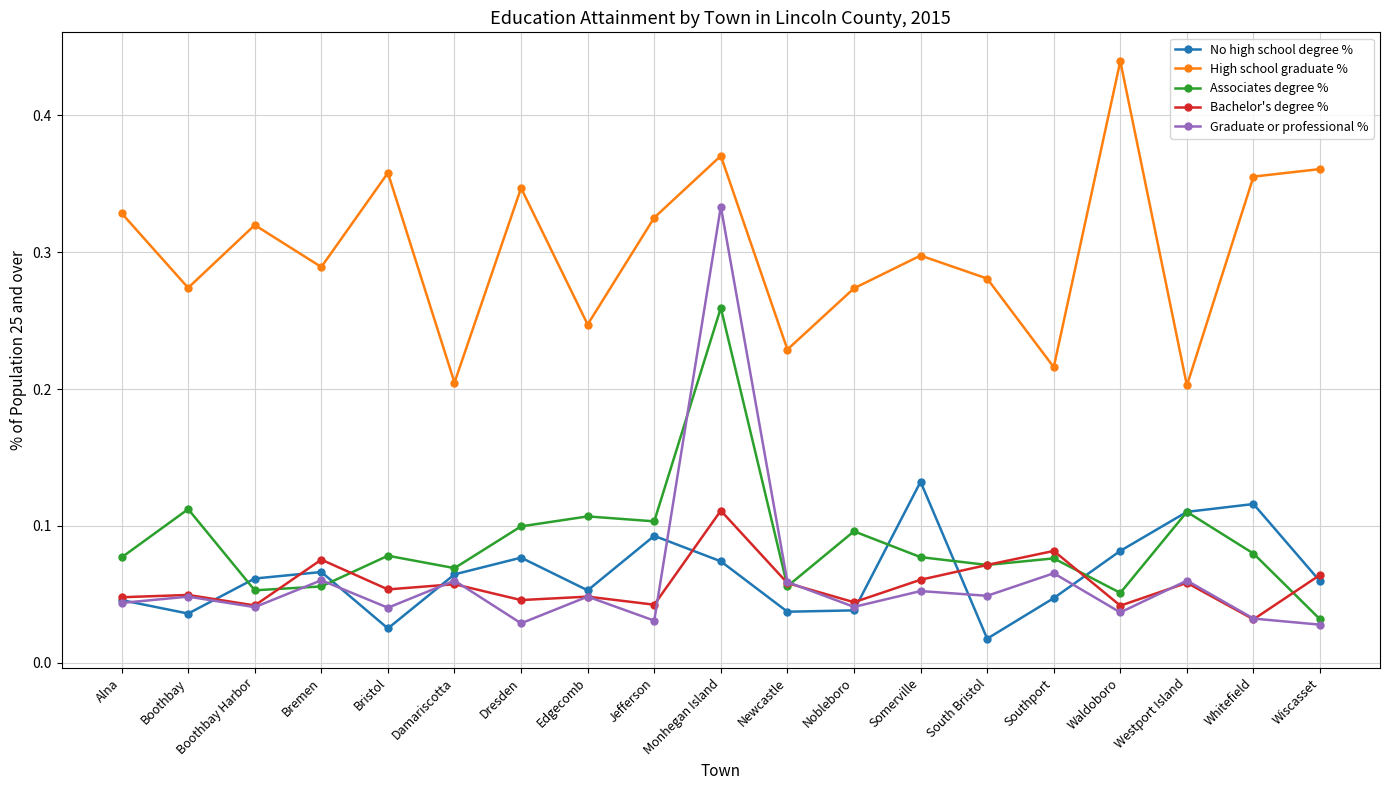

How many Bachelor's degree % values are between 0 and 1?

19